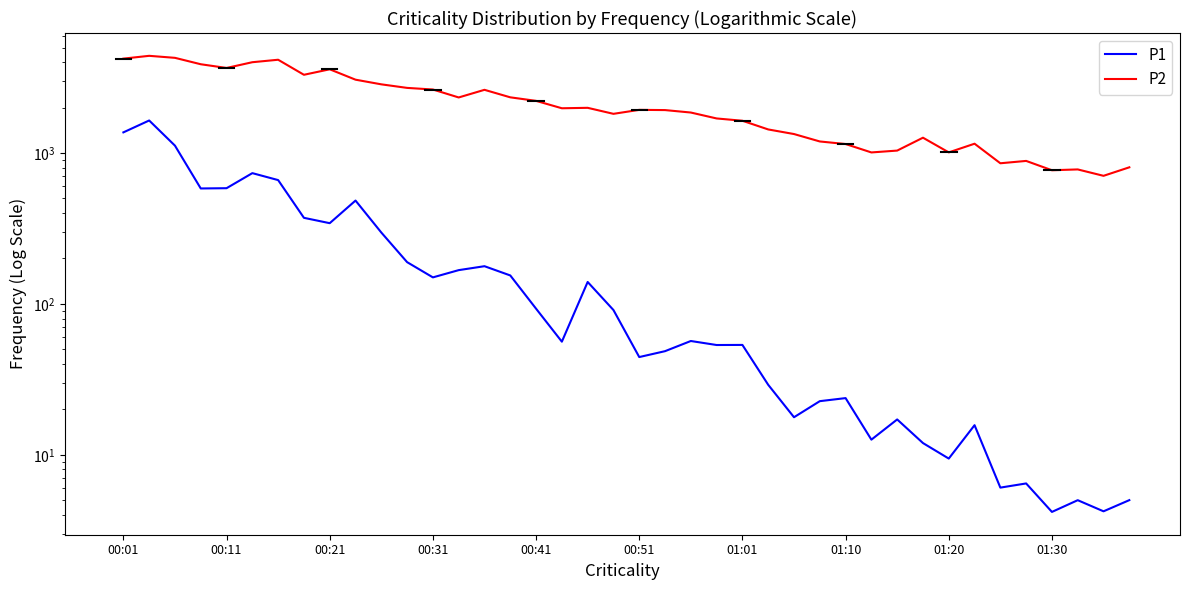

What is the value of the P2 point at the 14th from the left?

2333.5